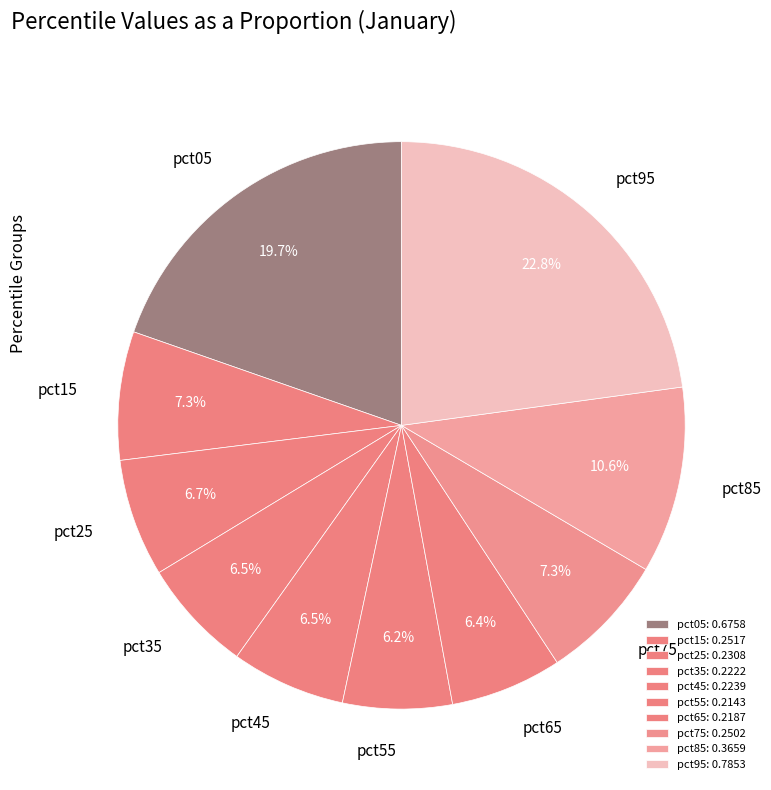

True or false: pct05 accounts for 33% of the total.

False